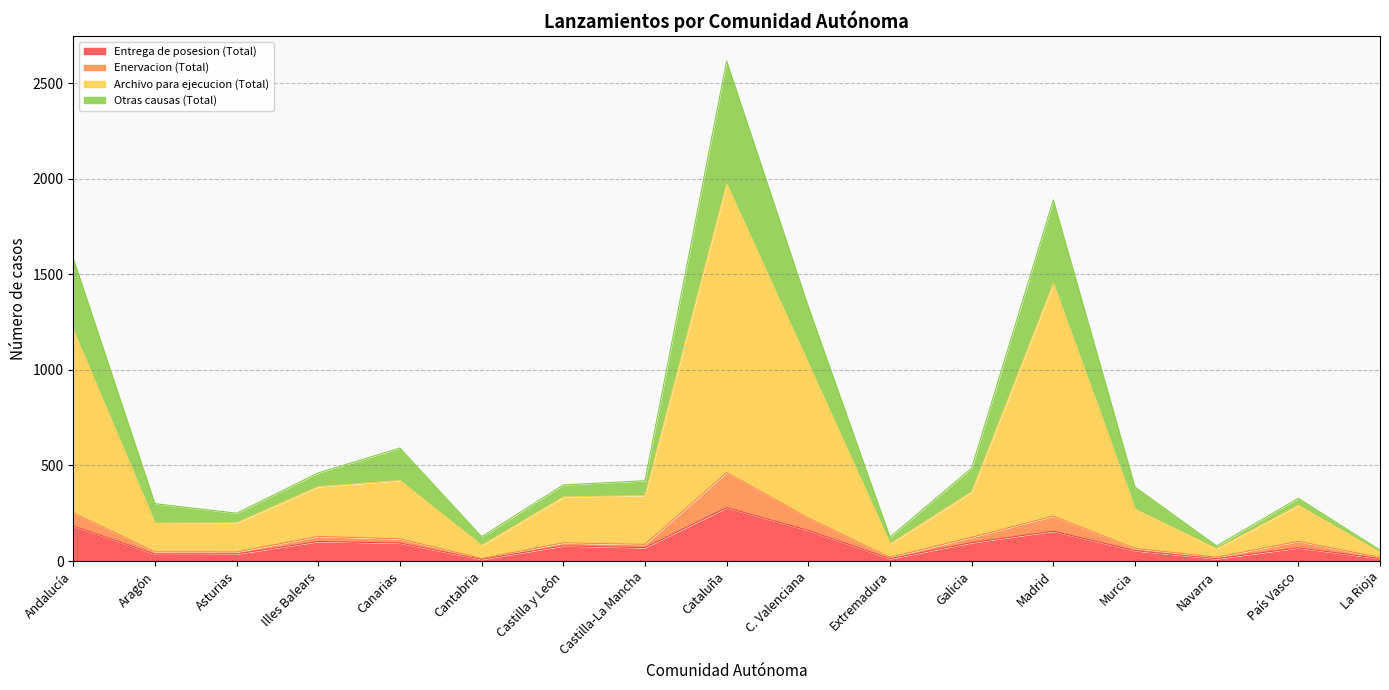

Is it true that Otras causas (Total) equals 28 at La Rioja?

False